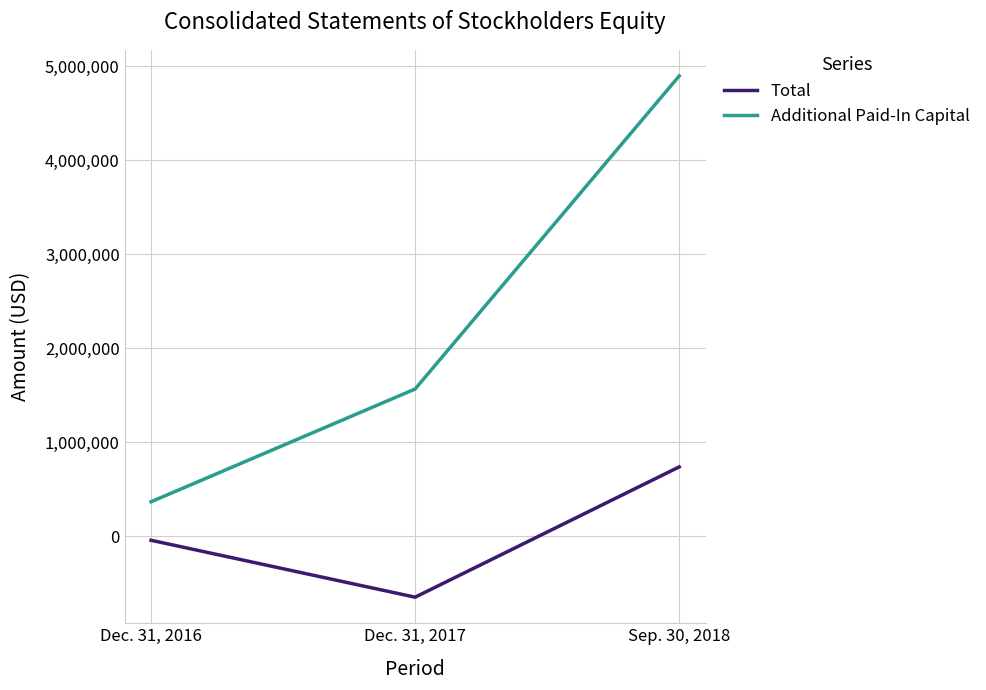

Count the number of categories in the chart.

3